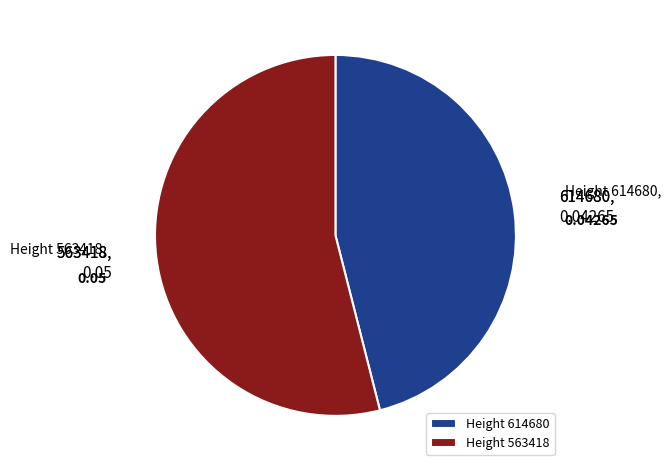

Combined, do Height 614680 and Height 563418 account for over 50%?

Yes